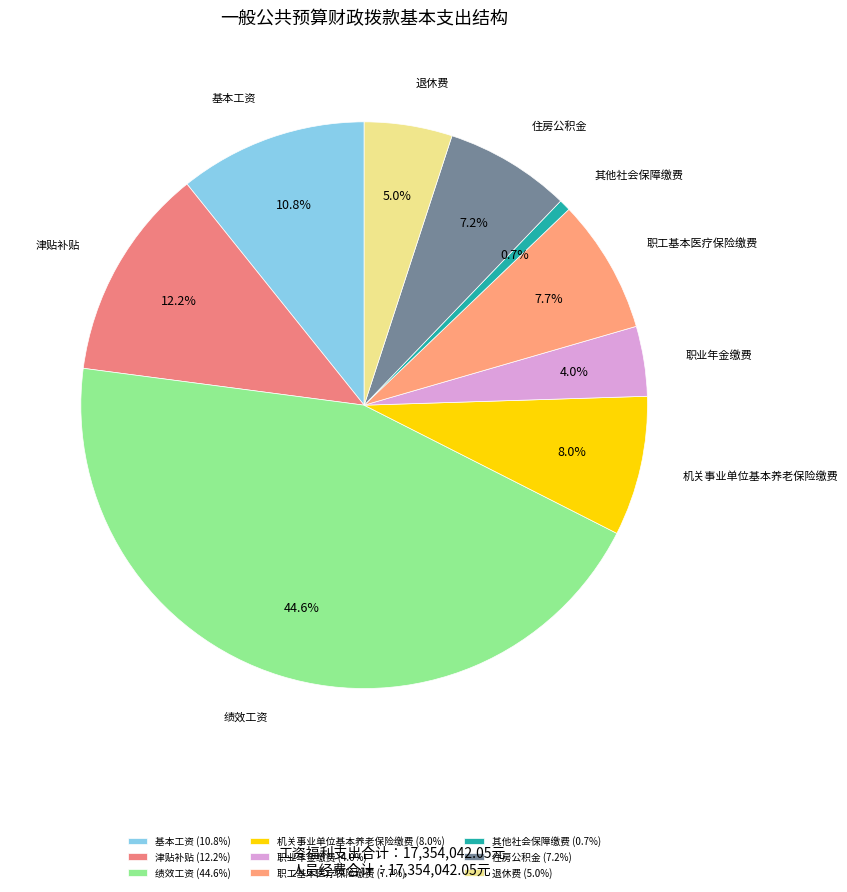

The 机关事业单位基本养老保险缴费 slice represents 14% of the pie. True or false?

False